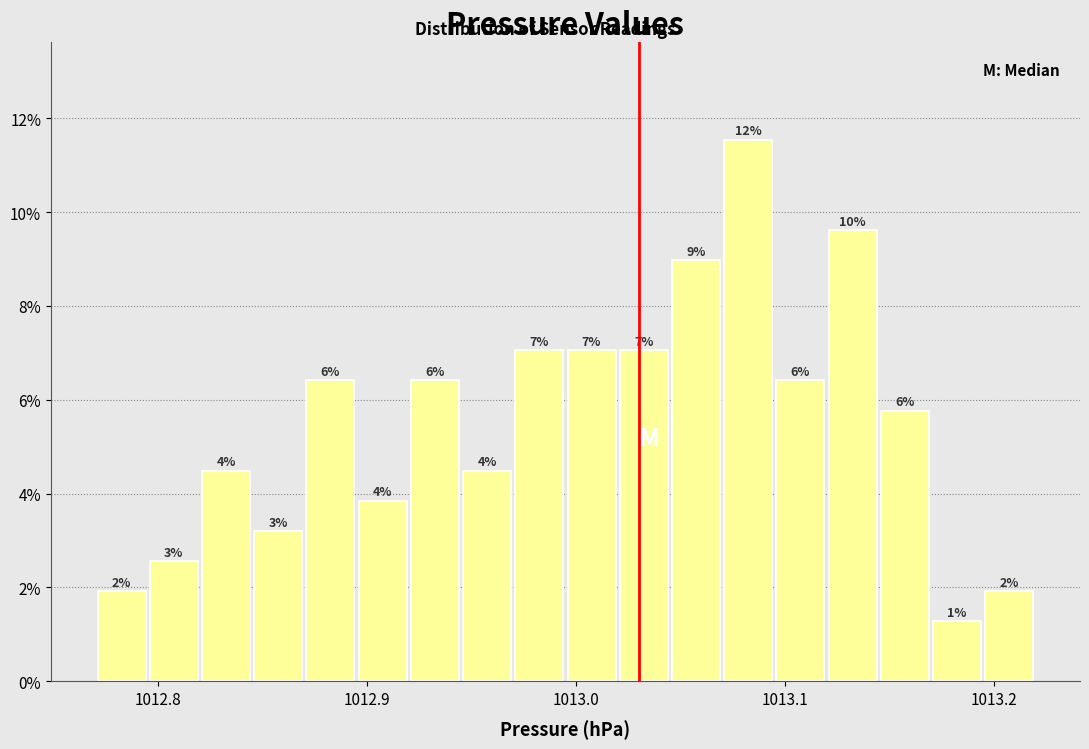

Read against the x-axis, roughly where is the centre of the tallest bar?

1013.08